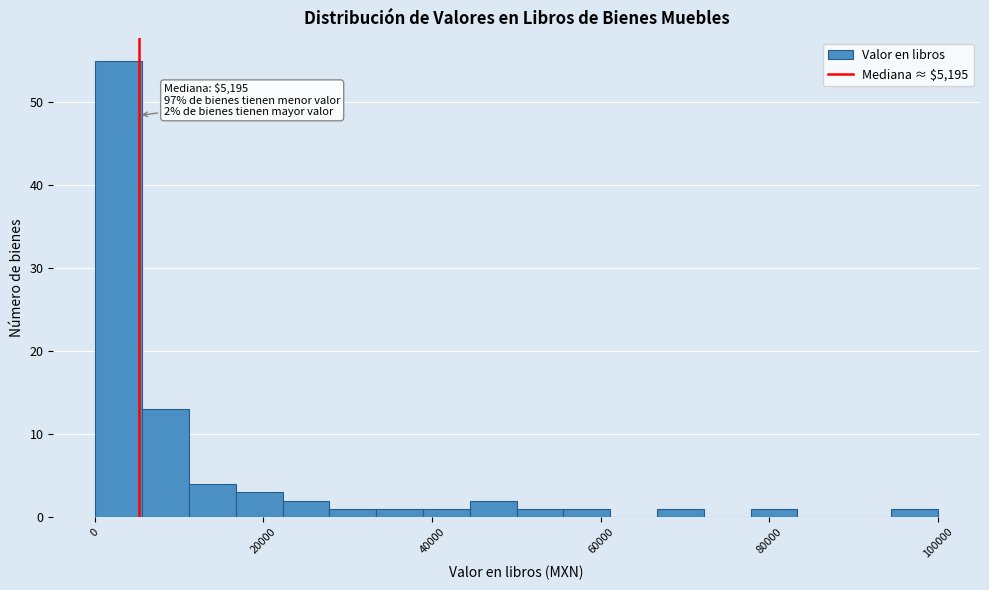

Around what value on the x-axis is the tallest bar? Give the approximate position of its centre, as read against the axis.

2000